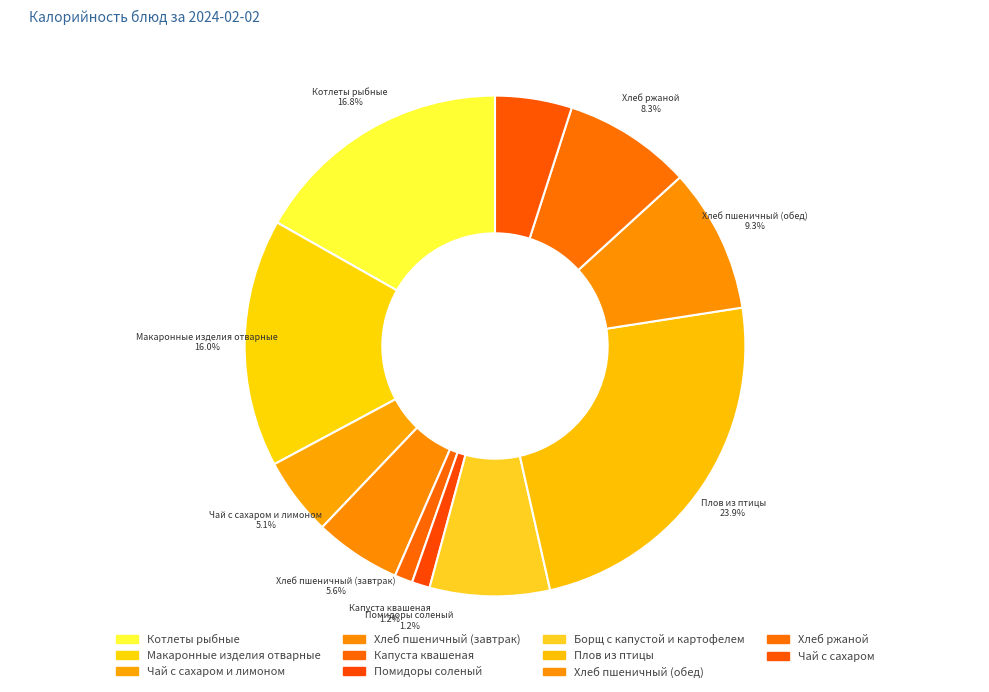

Which has a higher value, Помидоры соленый or Плов из птицы?

Плов из птицы